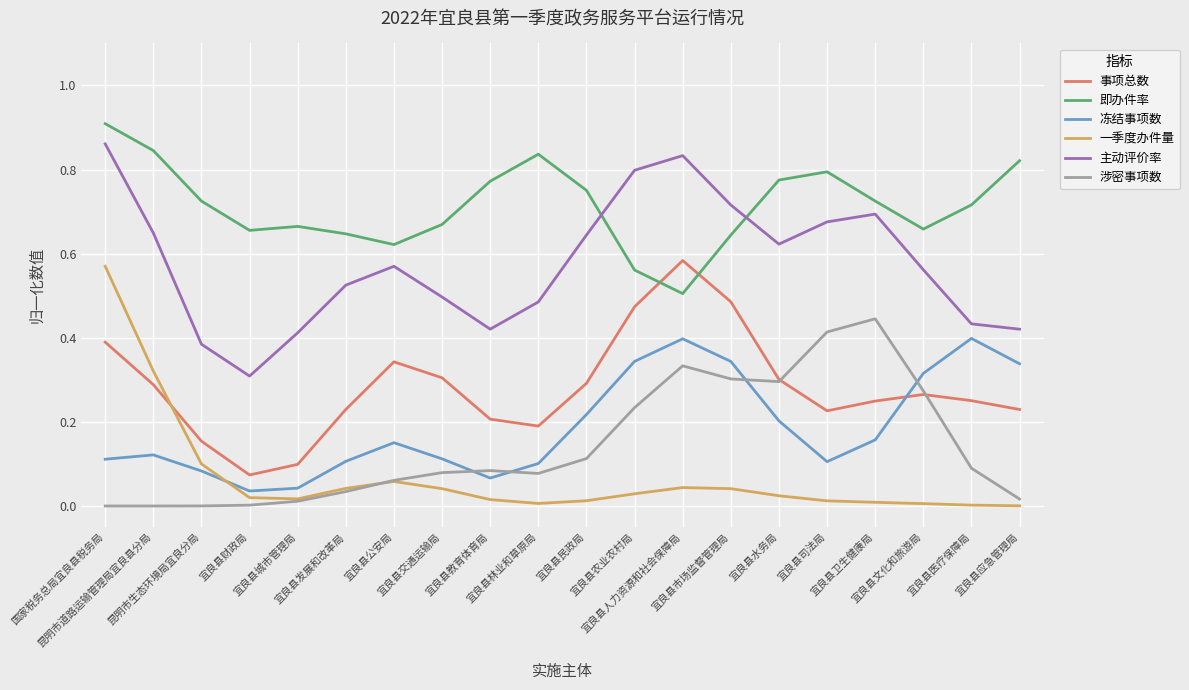

True or false: 事项总数 and 主动评价率 cross at least once.

False